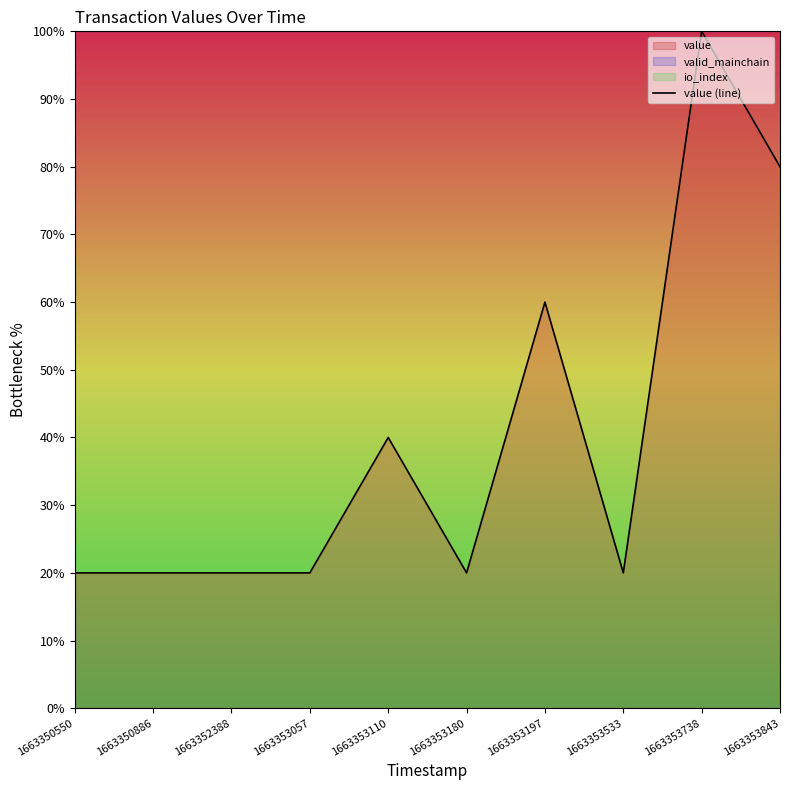

Read the value at 1663350886, to the nearest 10.

20